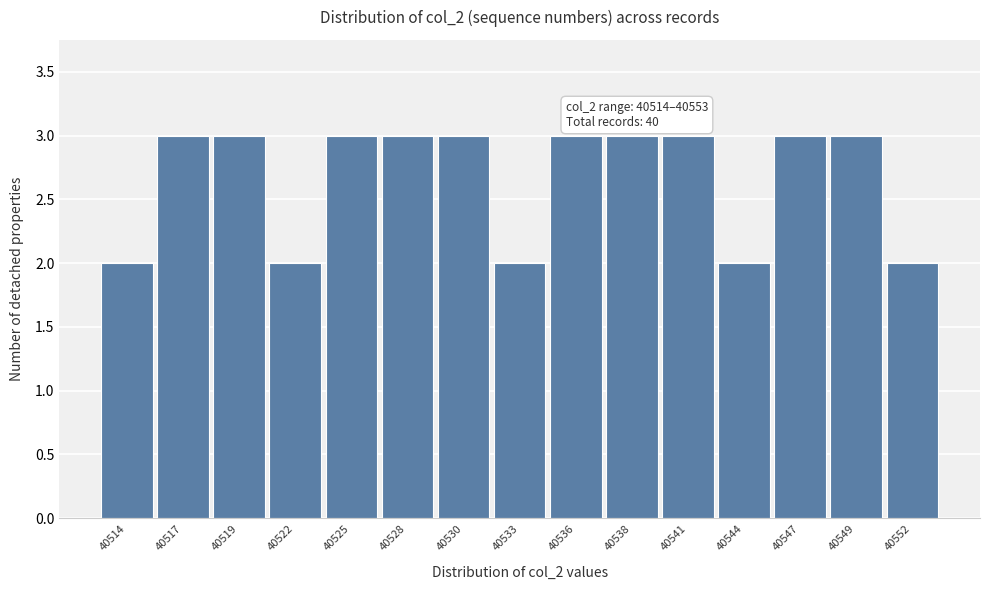

Reading left to right, extract all data points from this chart.

40514=2	40517=3	40519=3	40522=2	40525=3	40528=3	40530=3	40533=2	40536=3	40538=3	40541=3	40544=2	40547=3	40549=3	40552=2